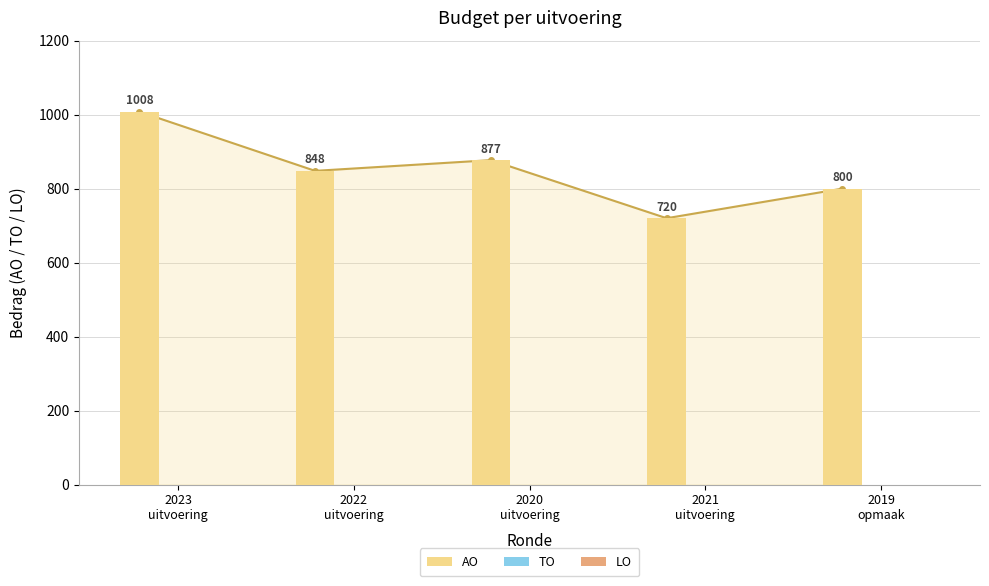

What is the approximate value of AO at 2023
uitvoering, to the nearest 5?

1010